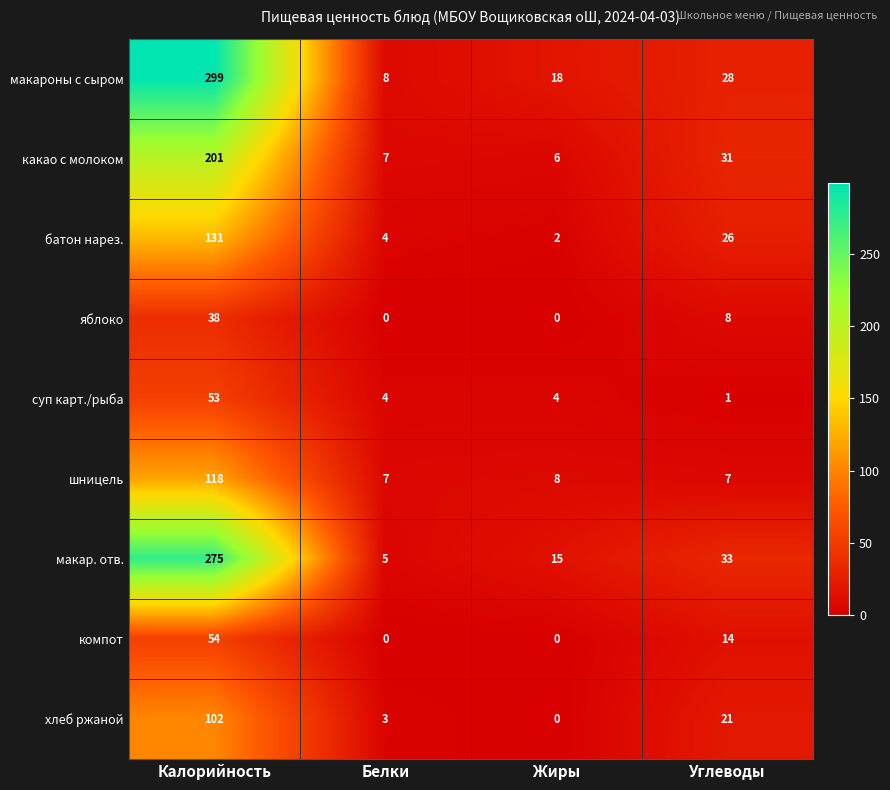

At which category does the chart reach its peak across all series?

Калорийность